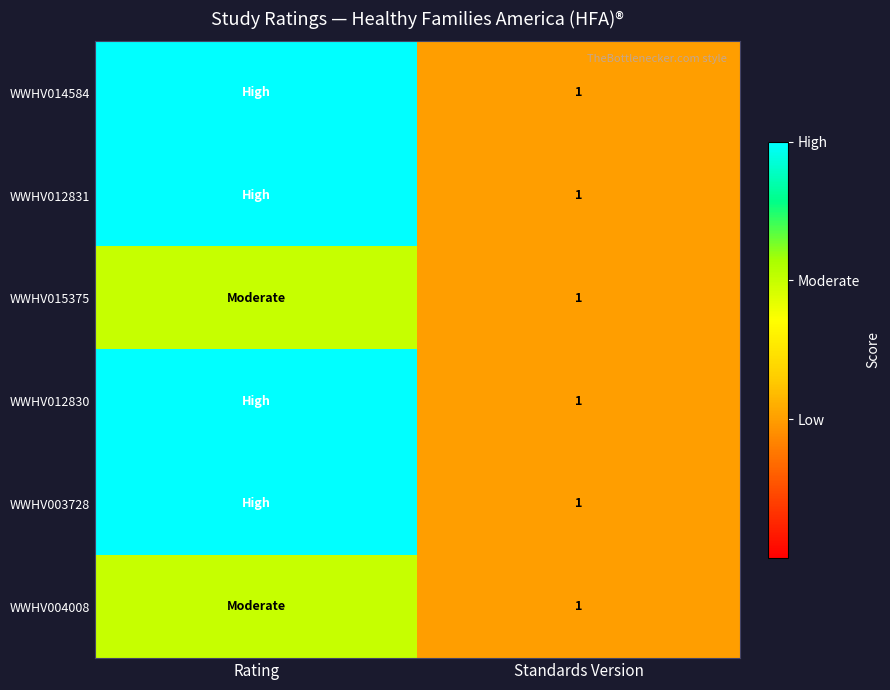

True or false: WWHV014584 has a value of 1 at Standards Version.

True